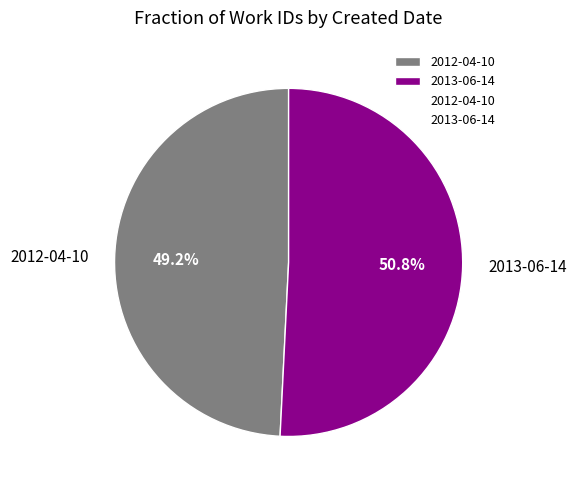

Which slice is the smallest?

2012-04-10